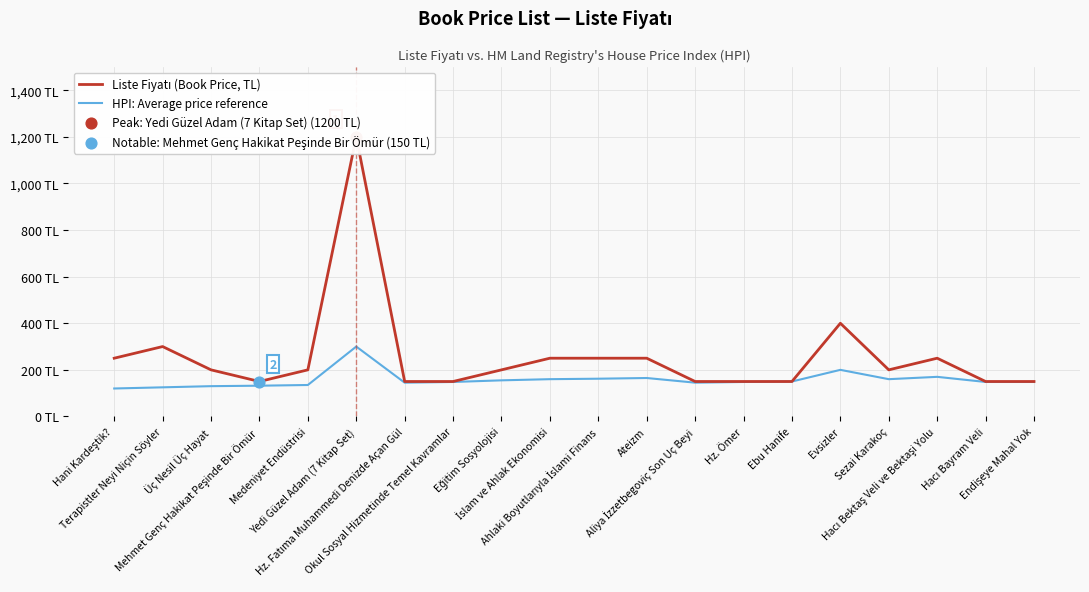

Which series reaches the minimum Y coordinate?

HPI: Average price reference